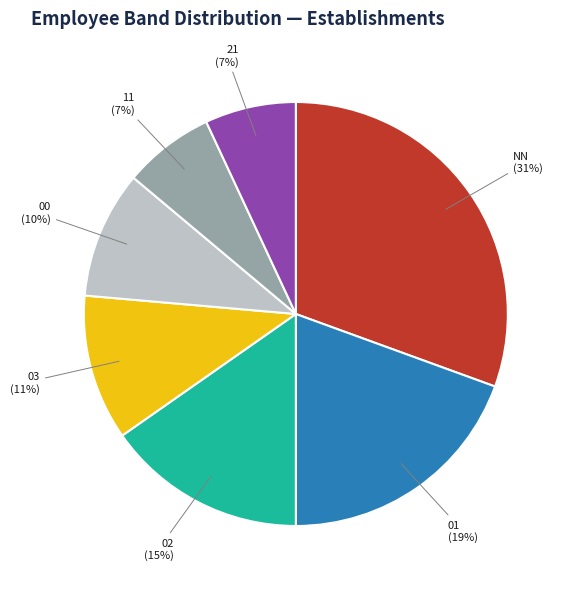

How many slices are in this pie chart?

7